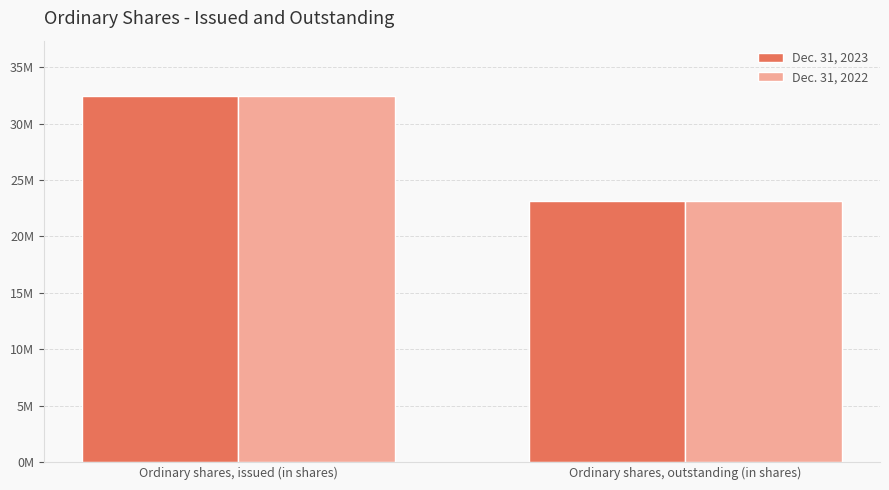

What is the average value of the Dec. 31, 2023 series?

27810036